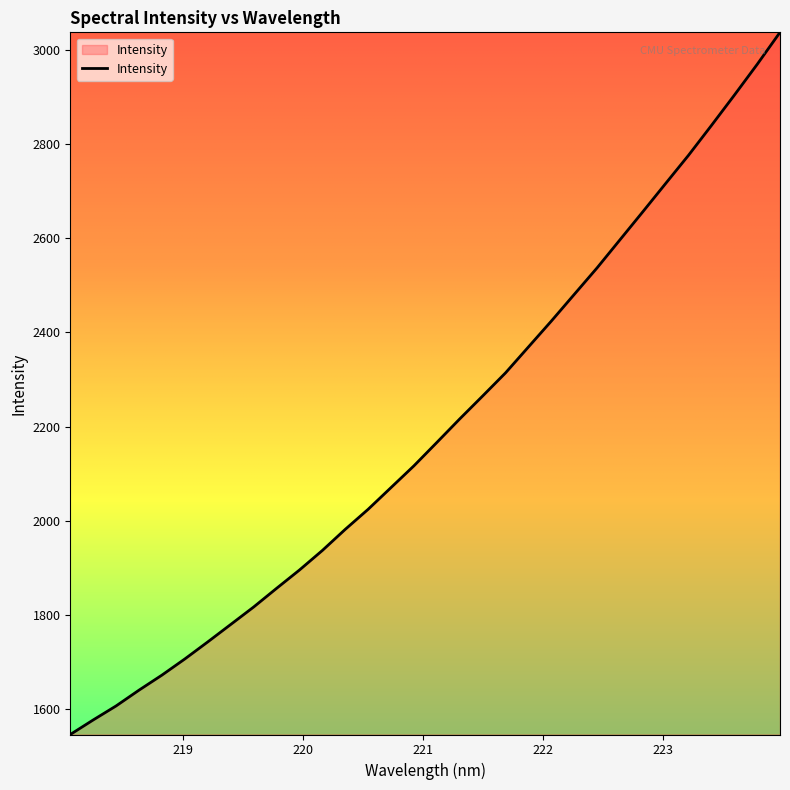

What is the sum of all values?

70234.3